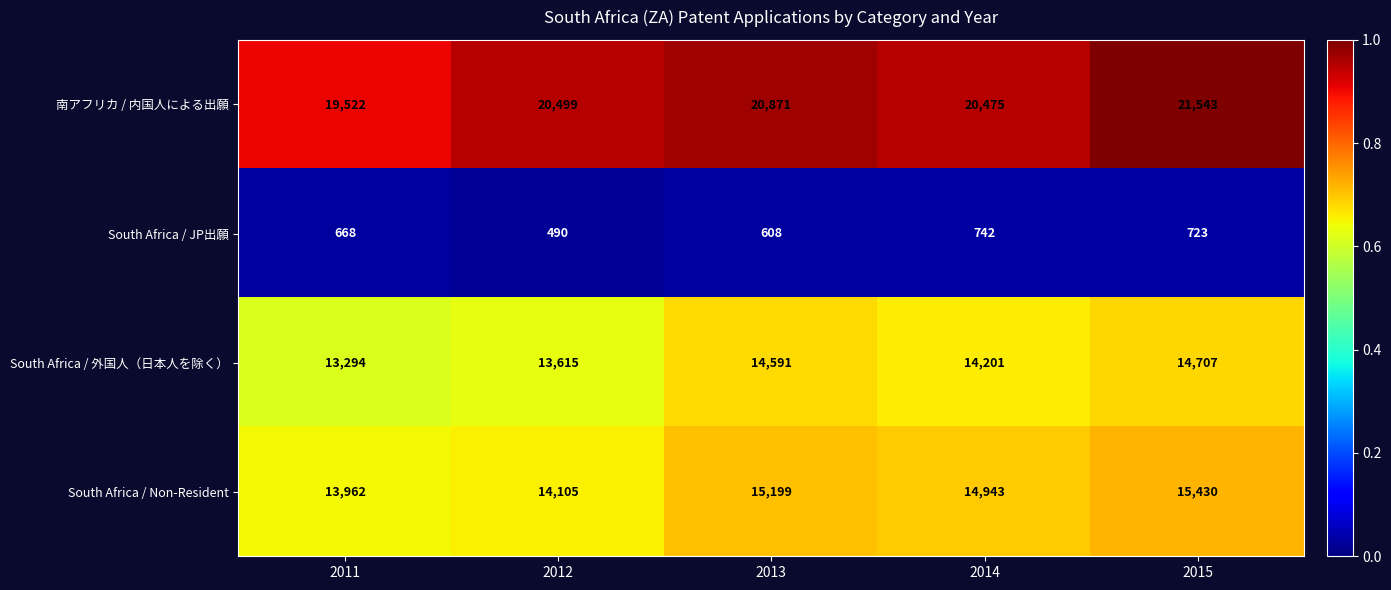

The South Africa / Non-Resident series shows 10352 at 2015. True or false?

False